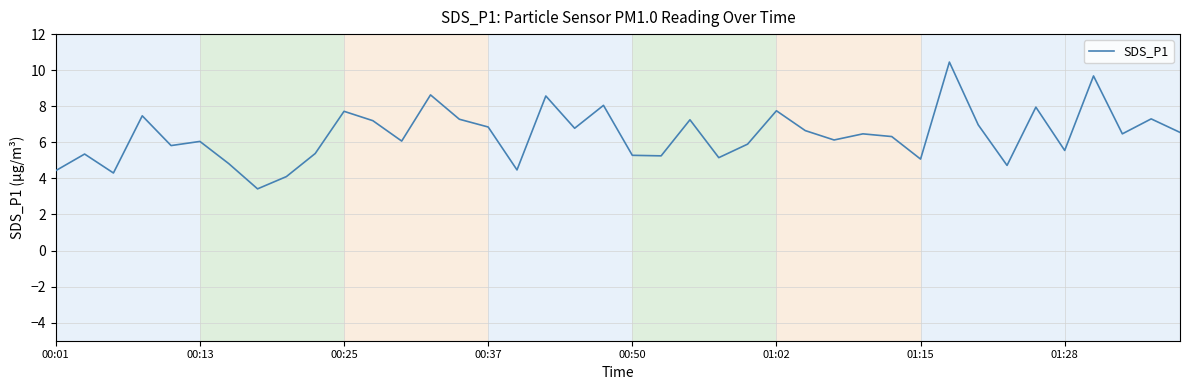

What is the minimum value shown in the chart?

3.4